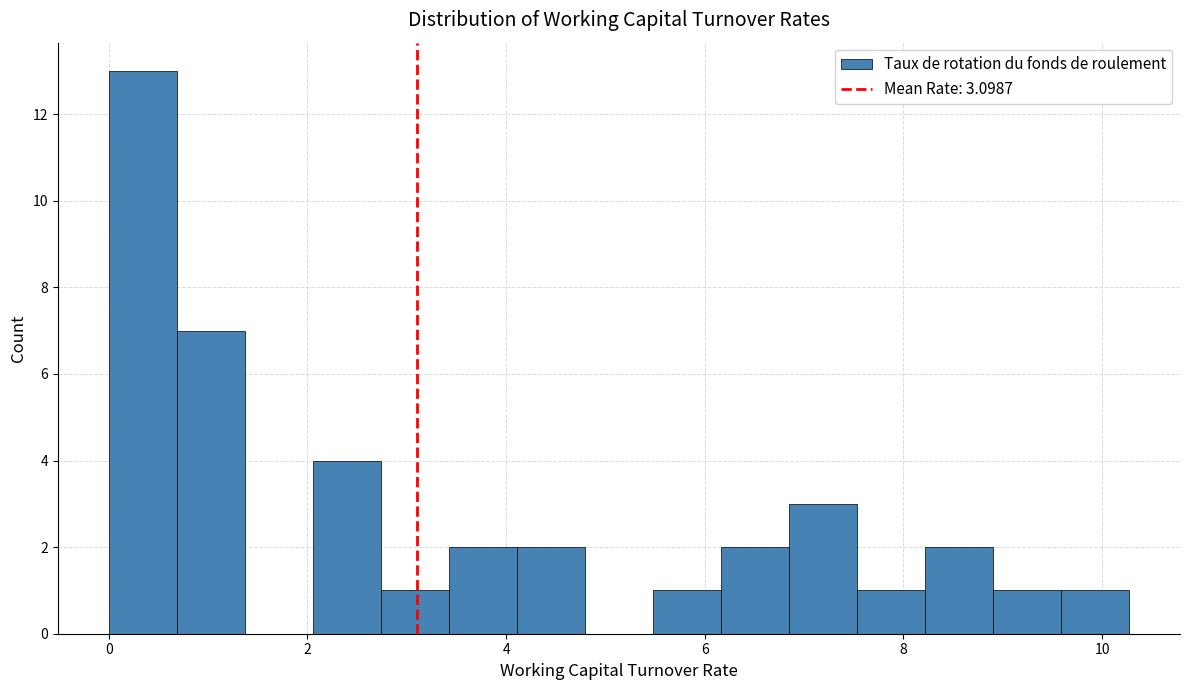

Around what value on the x-axis is the tallest bar? Give the approximate position of its centre, as read against the axis.

0.4